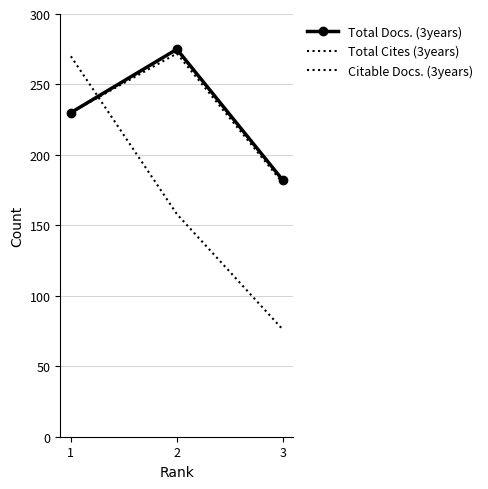

Is the value of Total Cites (3years) at 2 greater than the value of Citable Docs. (3years) at 1?

No